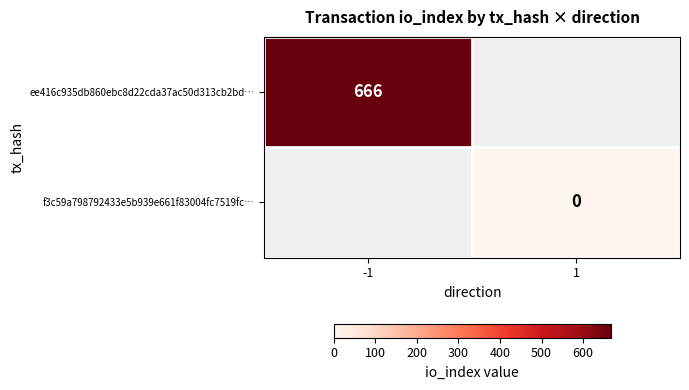

The ee416c935db860ebc8d22cda37ac50d313cb2bd… series shows 666 at -1. True or false?

True